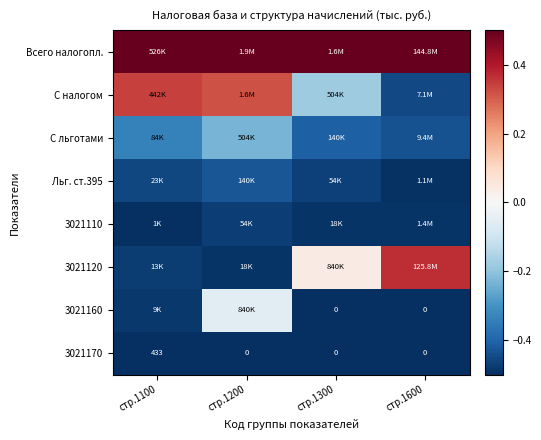

The С налогом series shows -0.1 at стр.1600. True or false?

False